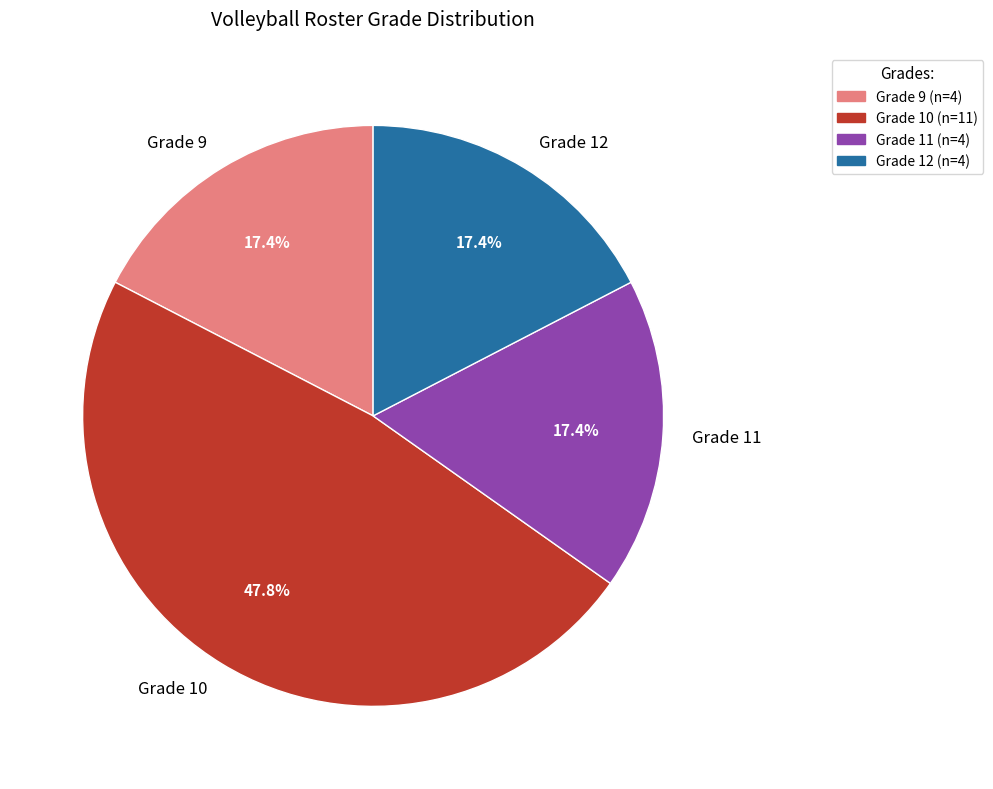

How many slices are in this pie chart?

4